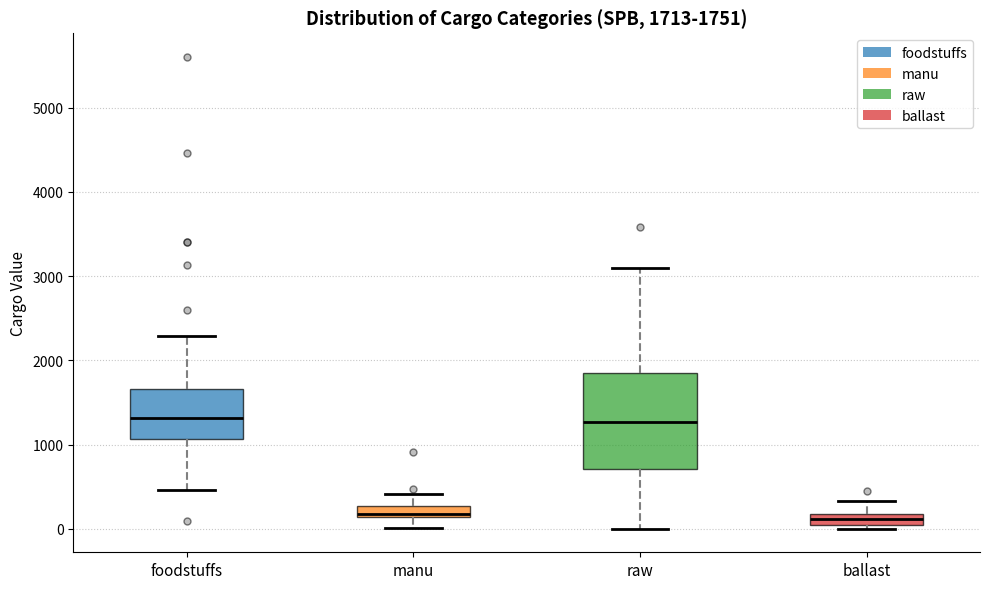

Comparing the boxes themselves (not the whiskers), which one is the tallest?

raw